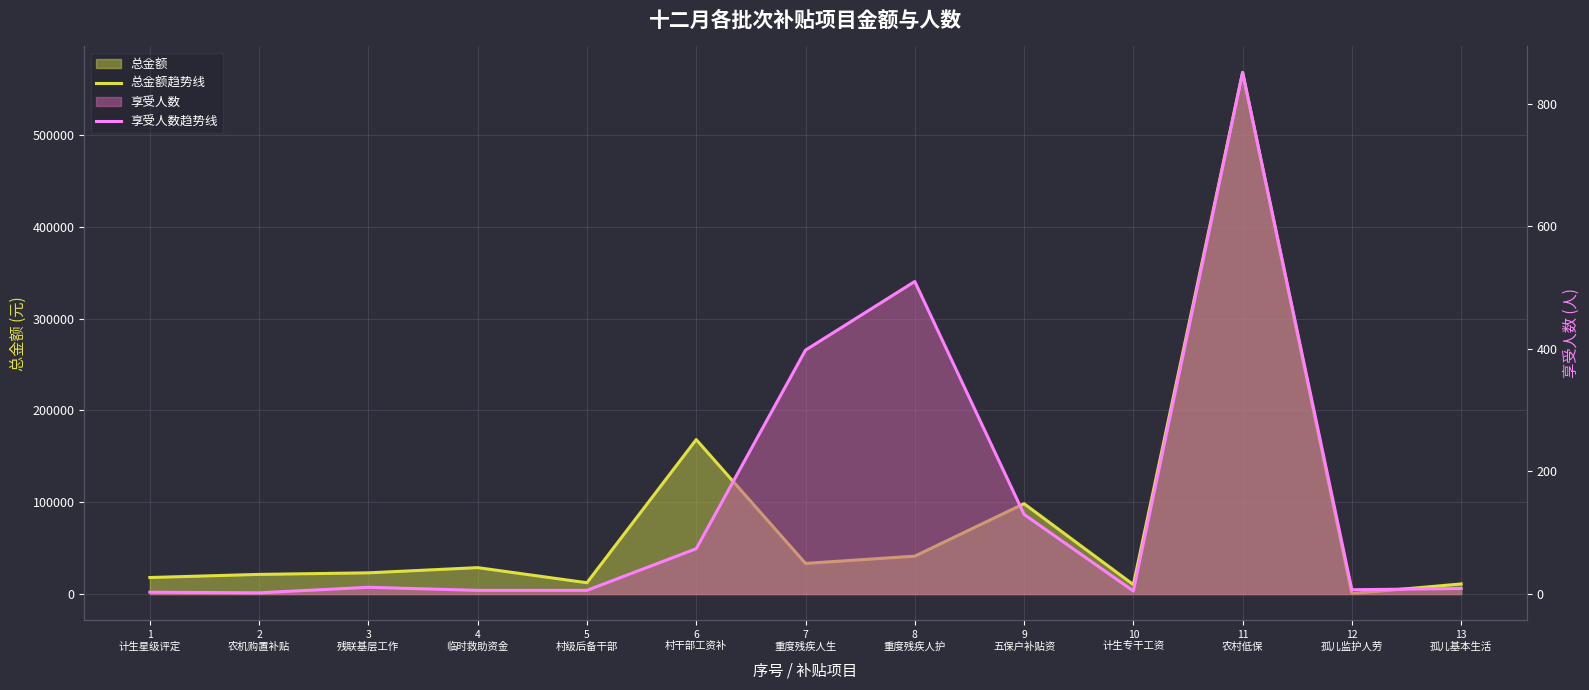

True or false: 享受人数趋势线 and 总金额趋势线 cross at least once.

False